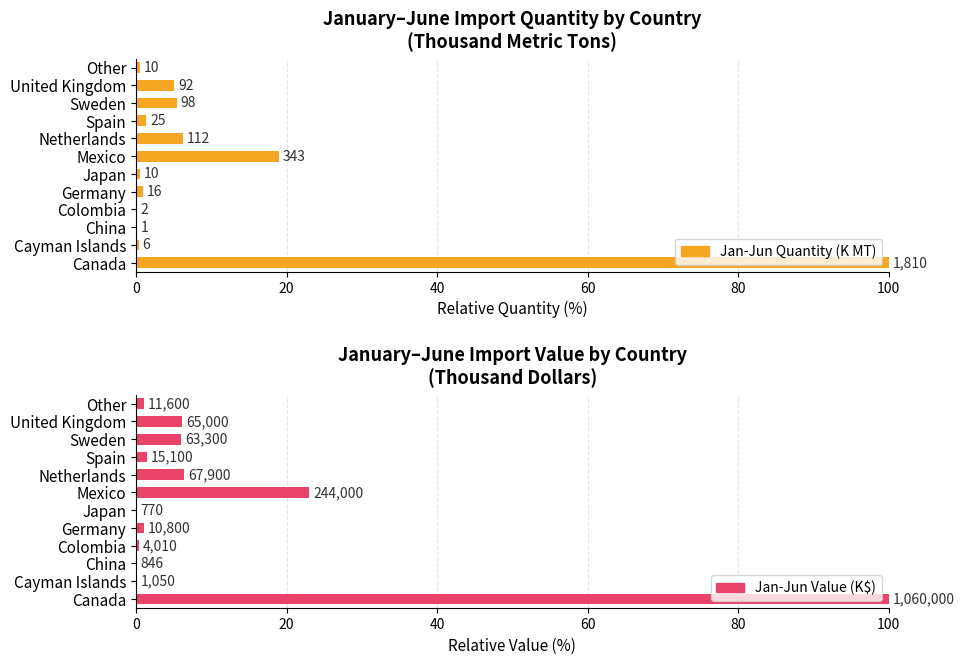

Are the bars horizontal?

Yes